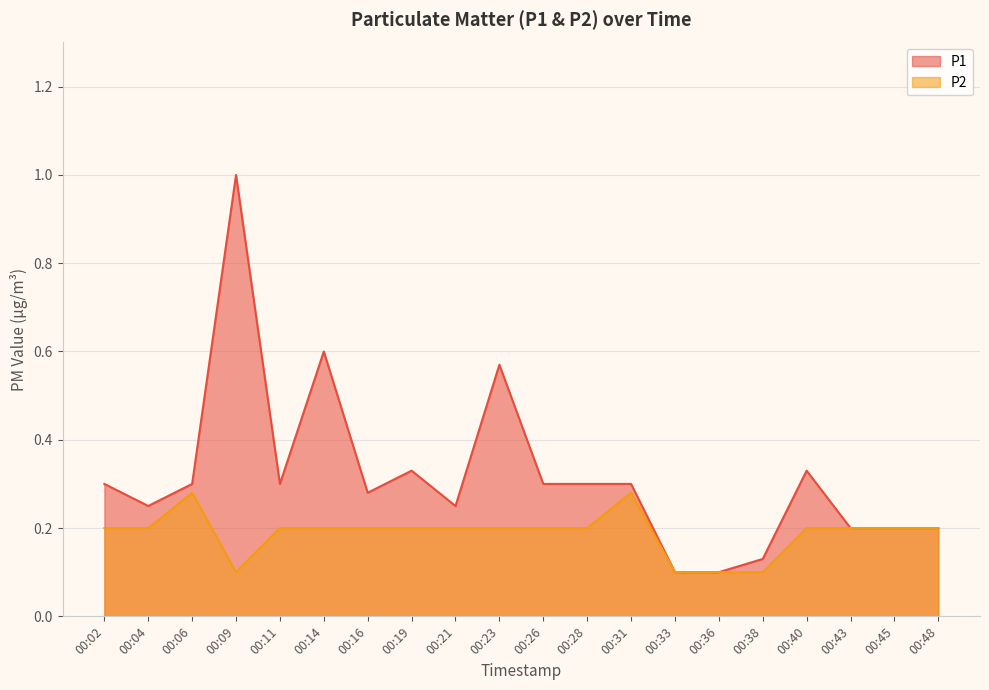

True or false: P2 and P1 cross at least once.

False